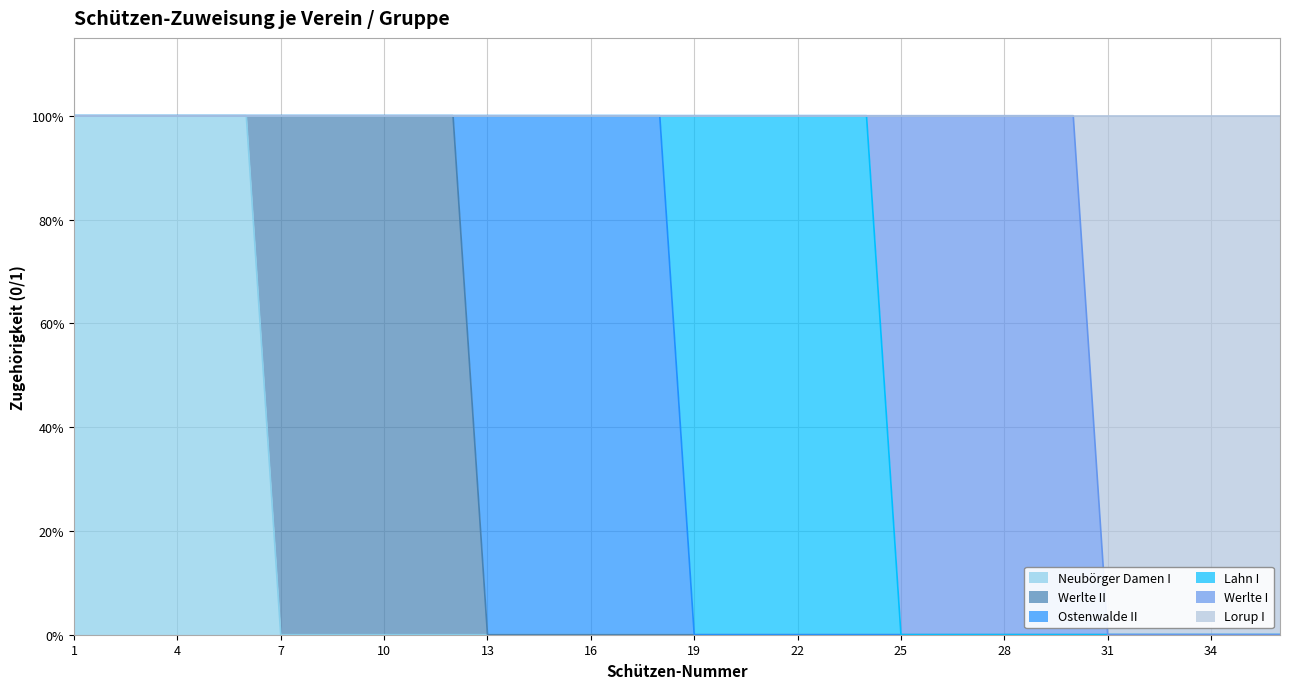

Which series has the largest range (max minus min)?

Neubörger Damen I